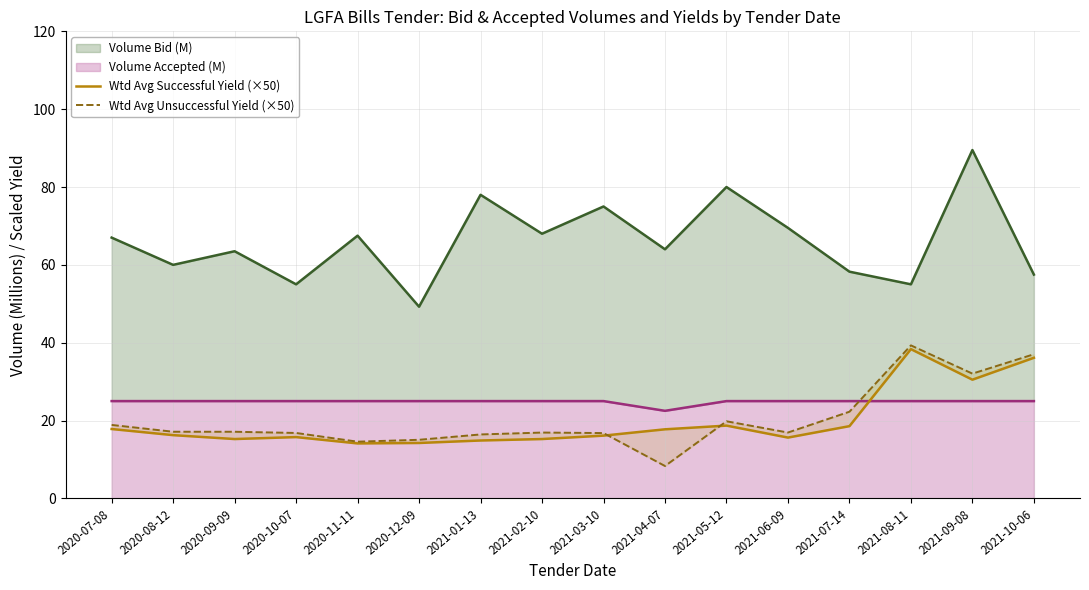

Reading right to left, list all the values displayed in this chart.

Wtd Avg Successful Yield (×50): 36.1	30.5	38.4	18.6	15.6	18.7	17.8	16.1	15.2	14.9	14.2	14.1	15.8	15.2	16.2	17.8
Wtd Avg Unsuccessful Yield (×50): 37.0	32.1	39.3	22.3	16.9	19.8	8.3	16.8	16.9	16.4	15.1	14.6	16.8	17.1	17.1	18.9